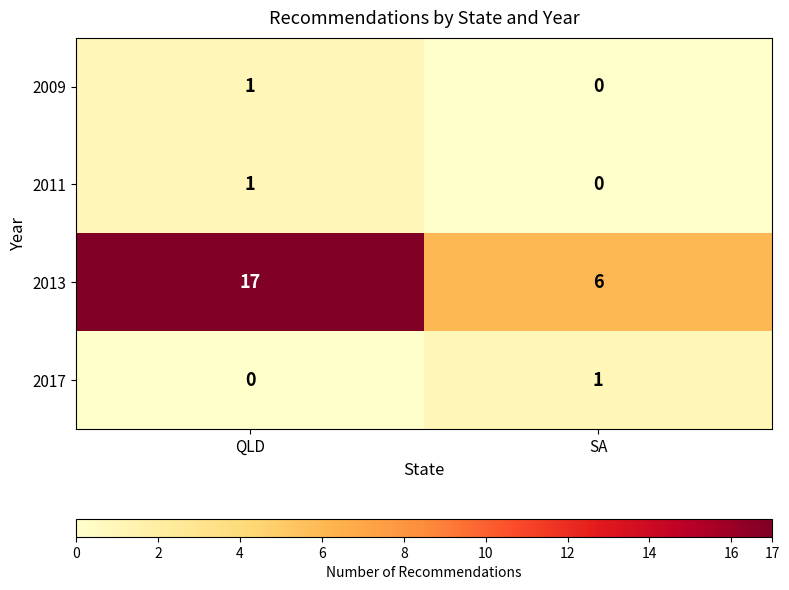

True or false: 2017 has a value of 1 at SA.

True